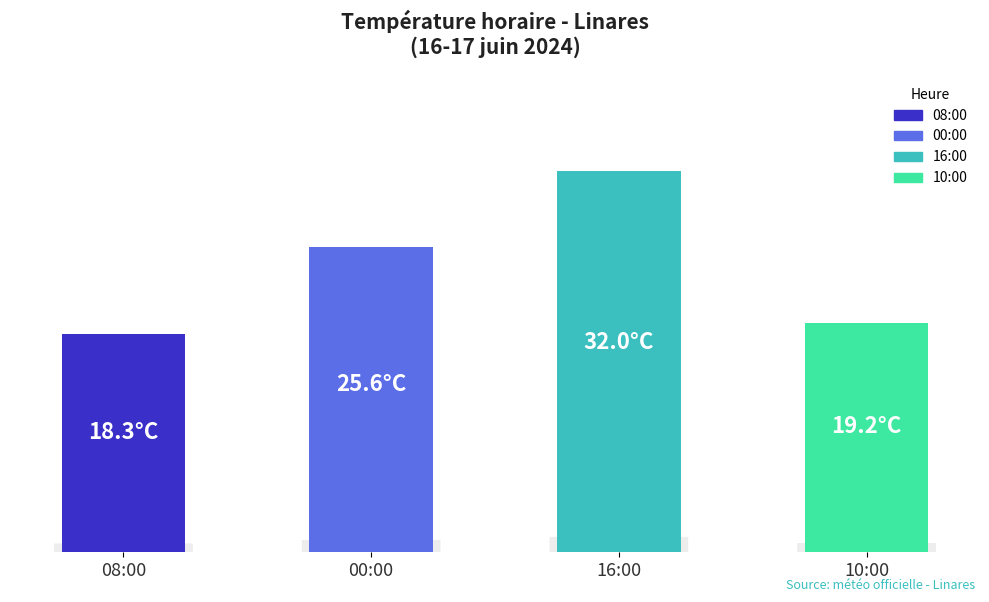

List the labels in order of value, smallest first.

08:00, 10:00, 00:00, 16:00